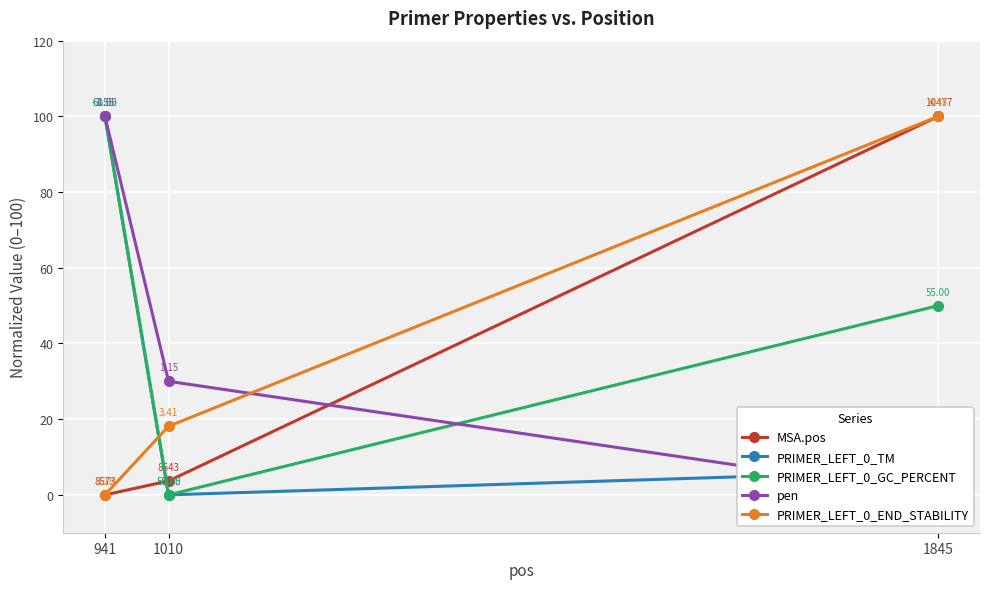

Which series has the largest total across all categories?

PRIMER_LEFT_0_GC_PERCENT